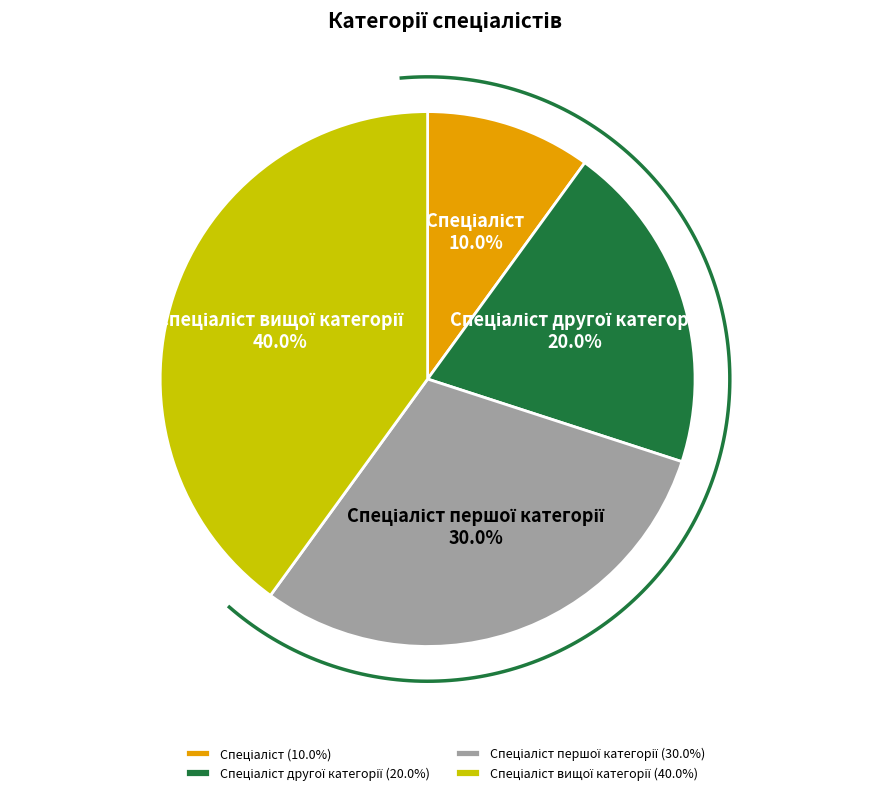

Rank the categories by value from lowest to highest.

Спеціаліст, Спеціаліст другої категорії, Спеціаліст першої категорії, Спеціаліст вищої категорії